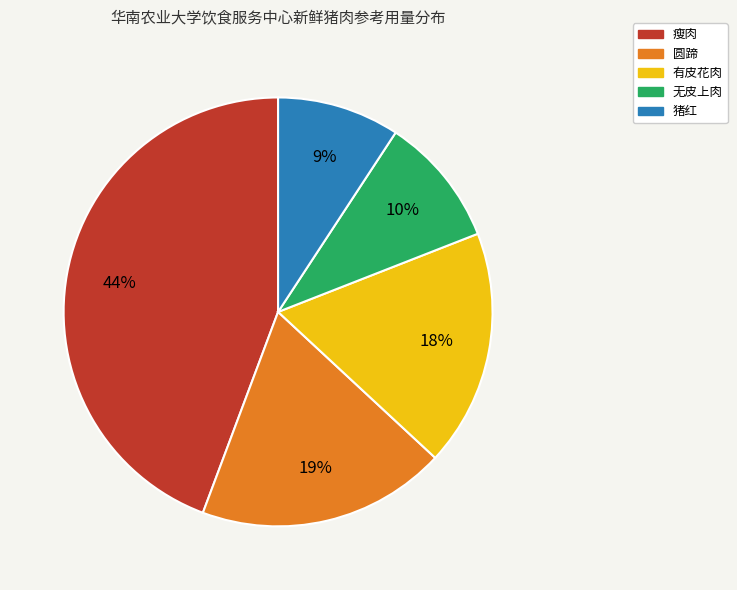

Which slice is the smallest?

猪红